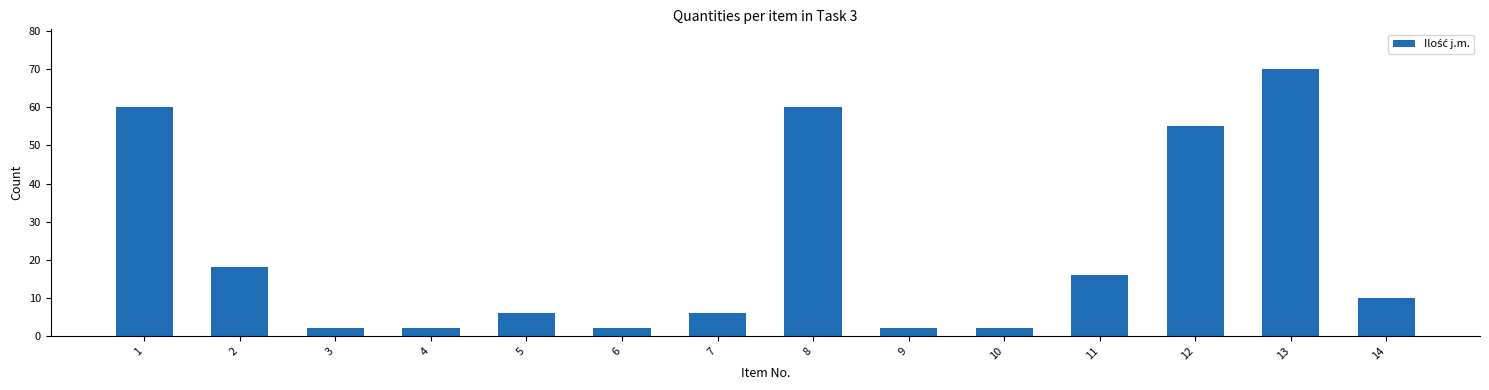

How many data points does each series have?

14